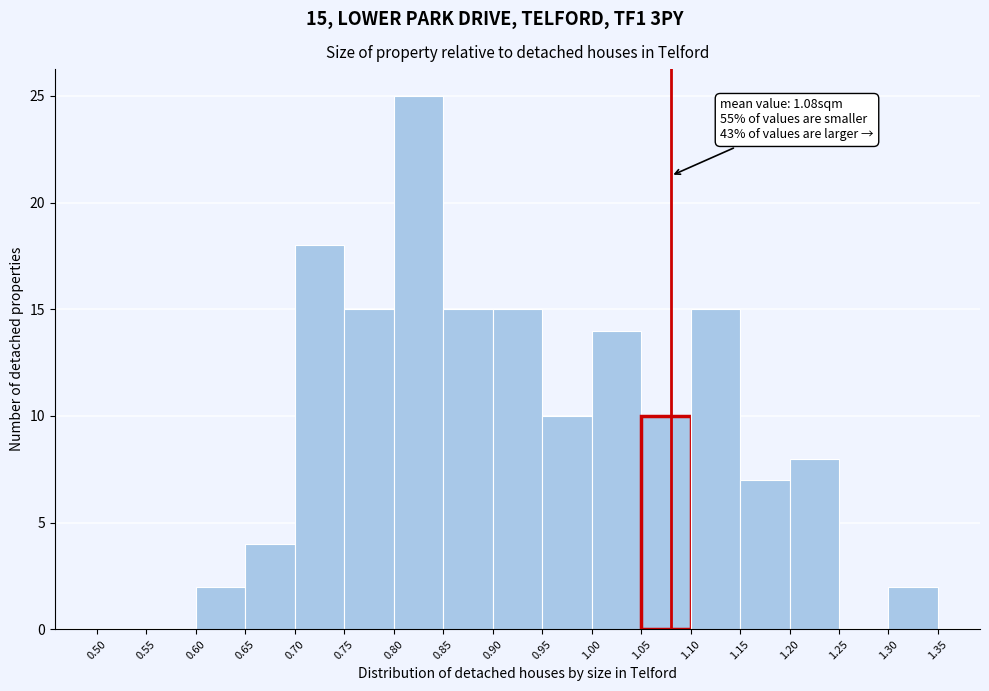

Which range on the x-axis has the tallest bar?

0.80 to 0.85